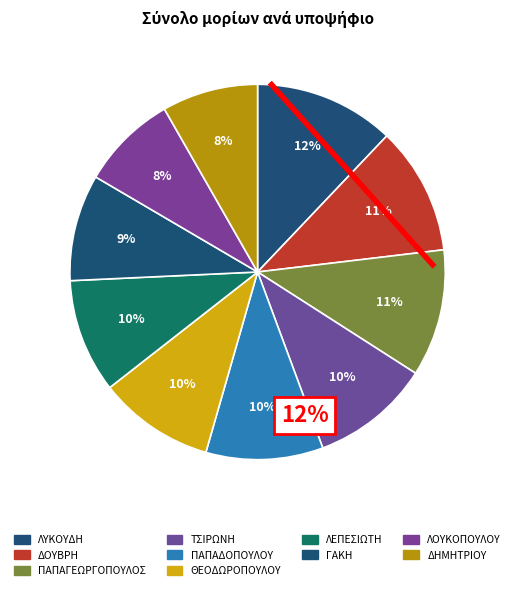

Does any single category account for the majority?

No